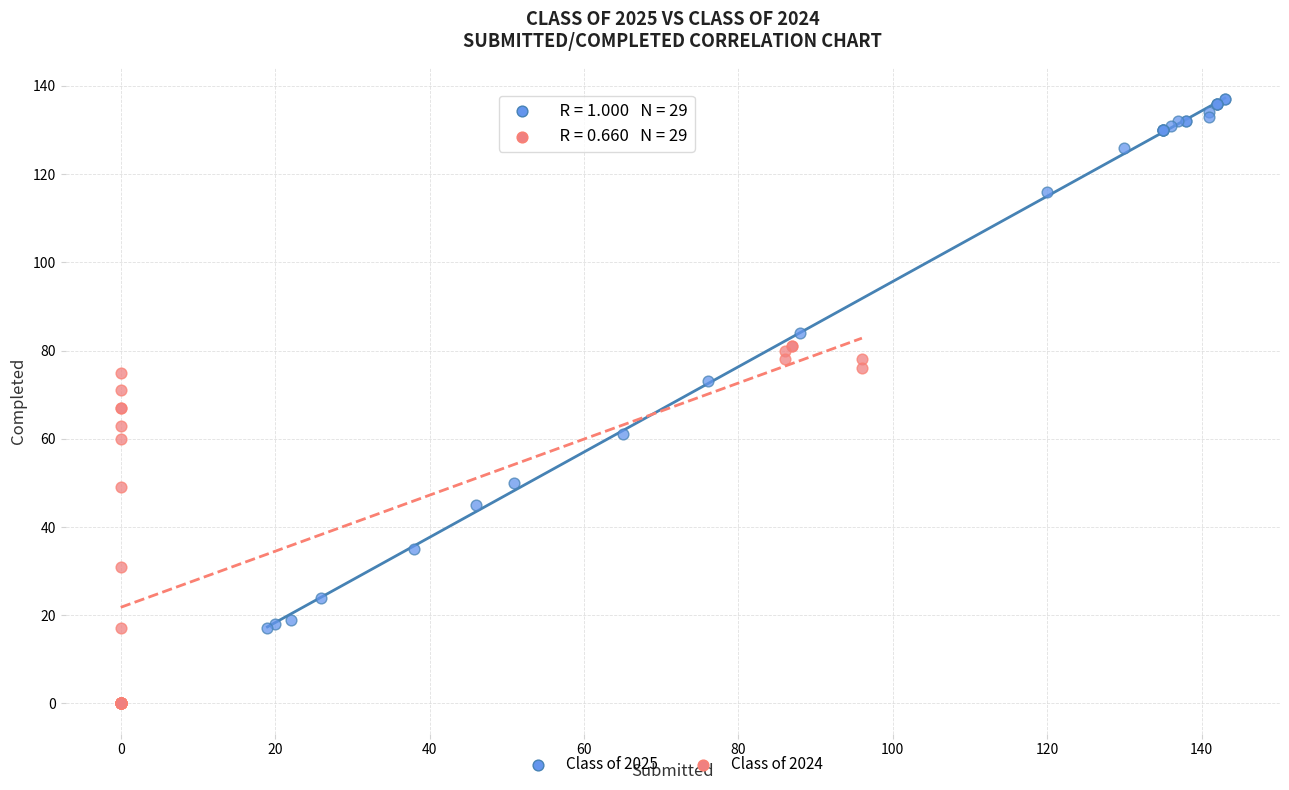

What are all the series names shown in the legend?

Class of 2025, Class of 2024